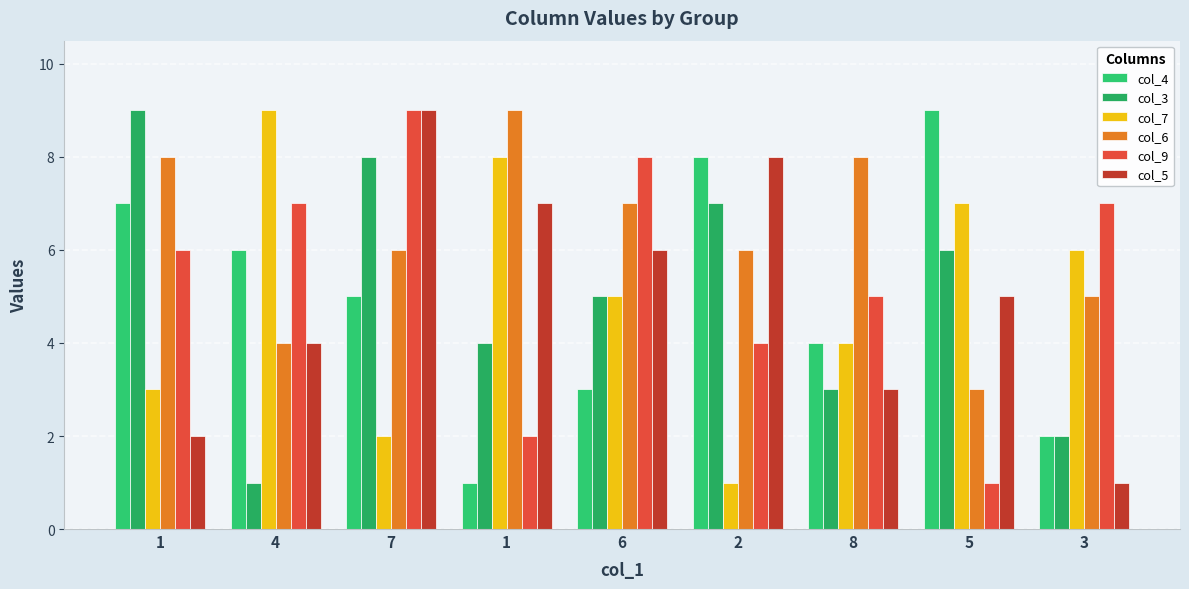

Count the number of data series in this chart.

6